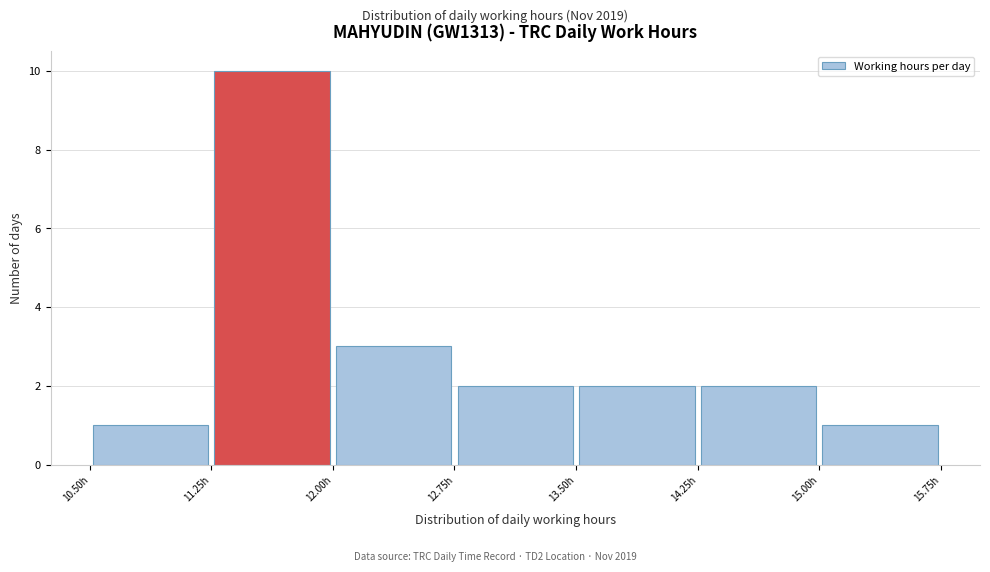

Reading left to right, list every bar in this chart as the range it spans on the x-axis followed by its height. Neither the bar edges nor the heights are printed on the chart, so give them approximately, as read against the axes.

10.50 to 11.25: 1
11.25 to 12.00: 10
12.00 to 12.75: 3
12.75 to 13.50: 2
13.50 to 14.25: 2
14.25 to 15.00: 2
15.00 to 15.75: 1